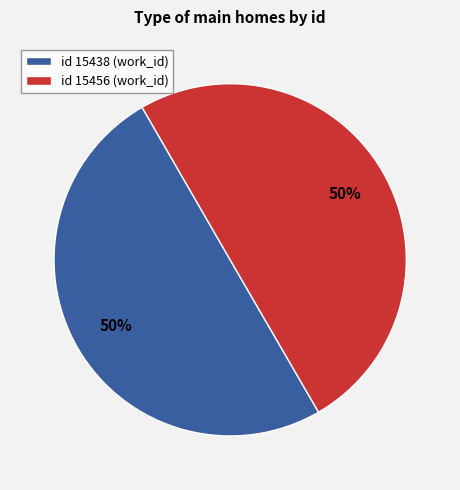

How many slices are in this pie chart?

2